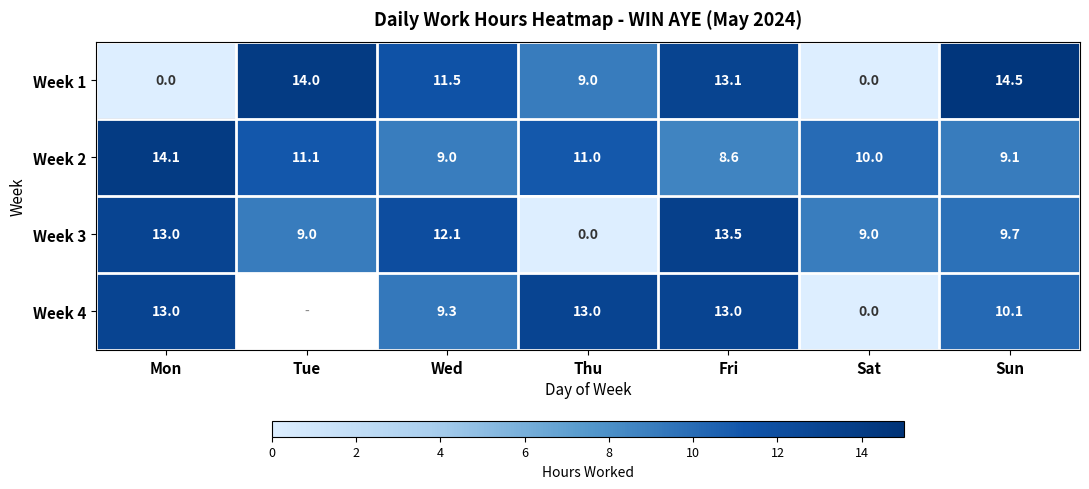

Between Tue and Sun, which is larger?

Sun